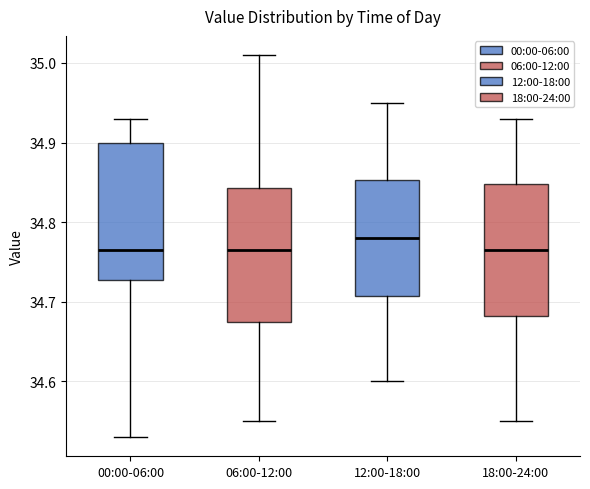

Reading left to right, transcribe this box plot: for each box, give where its median line is, the range the box spans, and where its two whiskers end, as read against the y-axis. The values are not printed on the chart, so give them approximately, as read against the axis.

00:00-06:00: median 34.77, box 34.73 to 34.90, whiskers 34.53 to 34.93
06:00-12:00: median 34.77, box 34.68 to 34.84, whiskers 34.55 to 35.01
12:00-18:00: median 34.78, box 34.71 to 34.85, whiskers 34.60 to 34.95
18:00-24:00: median 34.77, box 34.68 to 34.85, whiskers 34.55 to 34.93